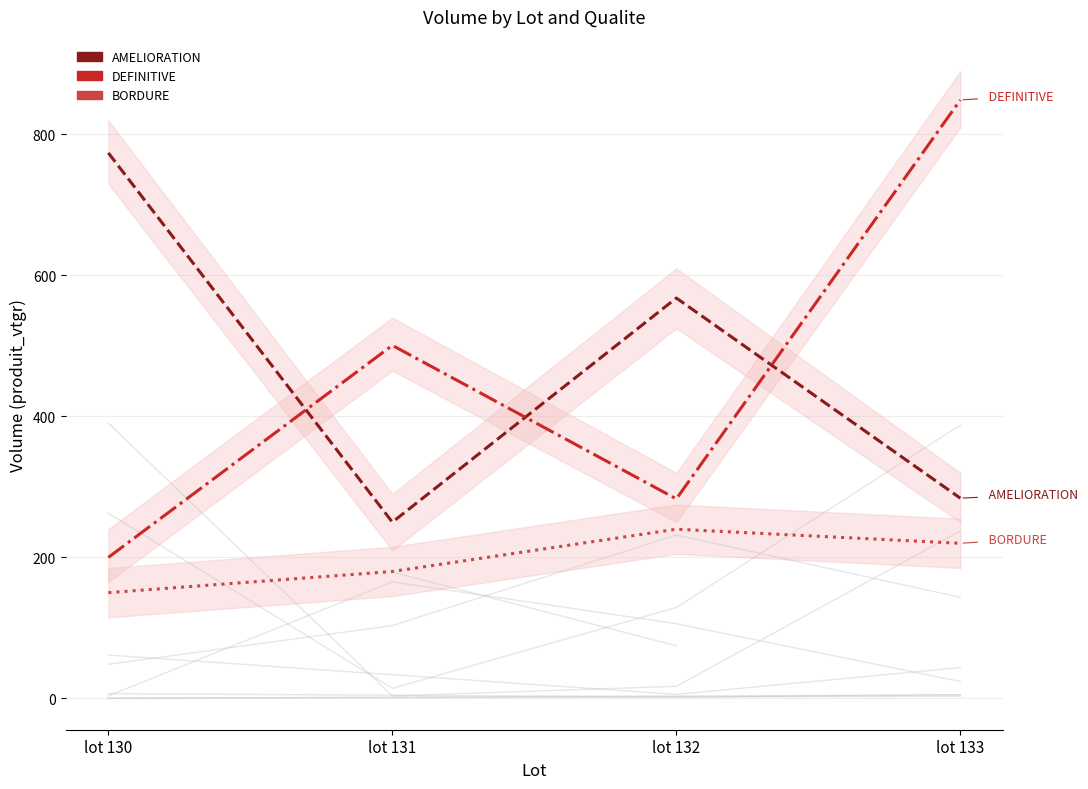

Reading right to left, transcribe all the data shown in this chart.

AMELIORATION: 284.0	567.9	250.0	773.8
DEFINITIVE: 849.0	283.0	500.8	200.0
BORDURE: 220.0	240.0	180.0	150.0